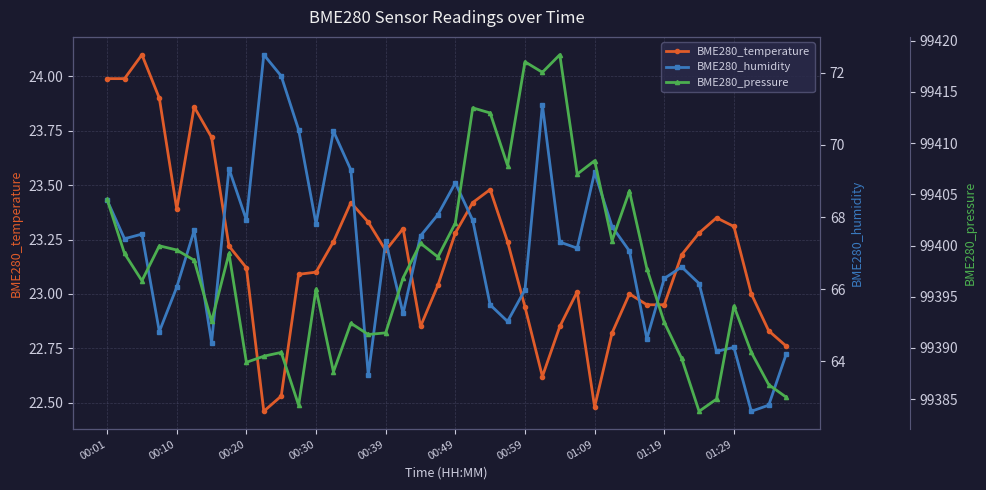

How many distinct data groups are displayed?

3